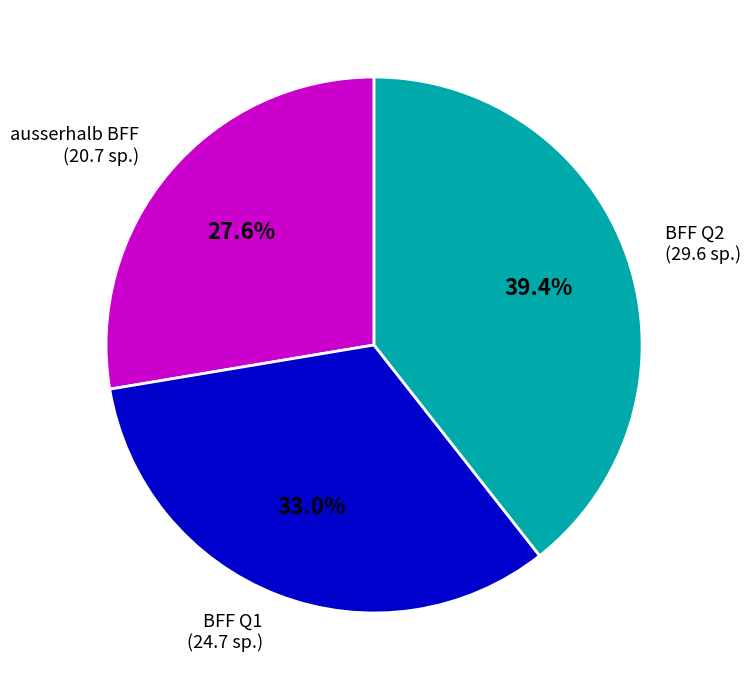

Does any single category account for the majority?

No